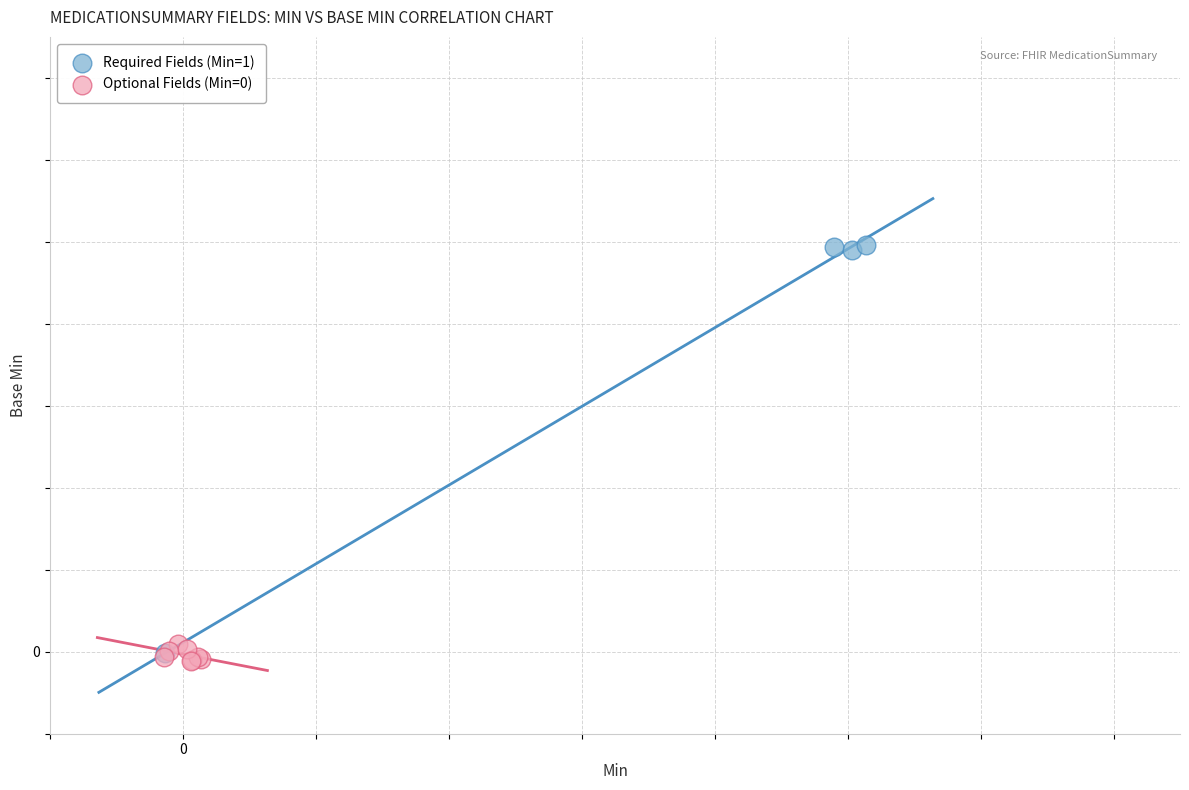

Which series has the largest Y range (max minus min)?

Required Fields (Min=1)